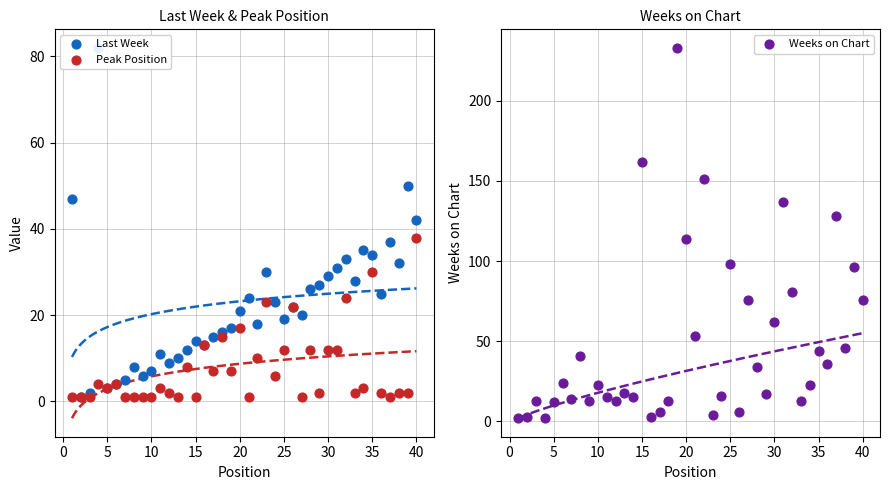

Is the value of Weeks on Chart at 36 greater than the value of Peak Position at 22?

Yes